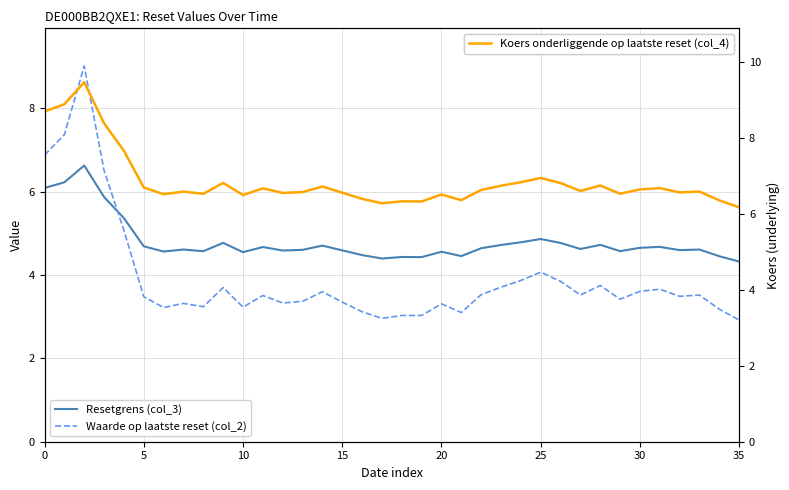

What is the smallest value displayed?

2.9